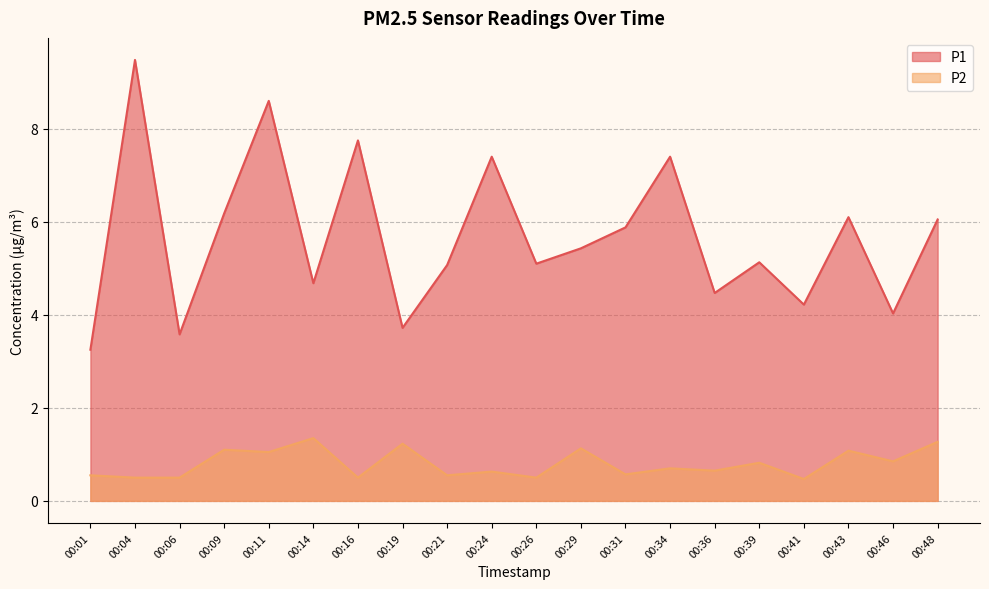

At which label is P2 closest to 0?

00:41